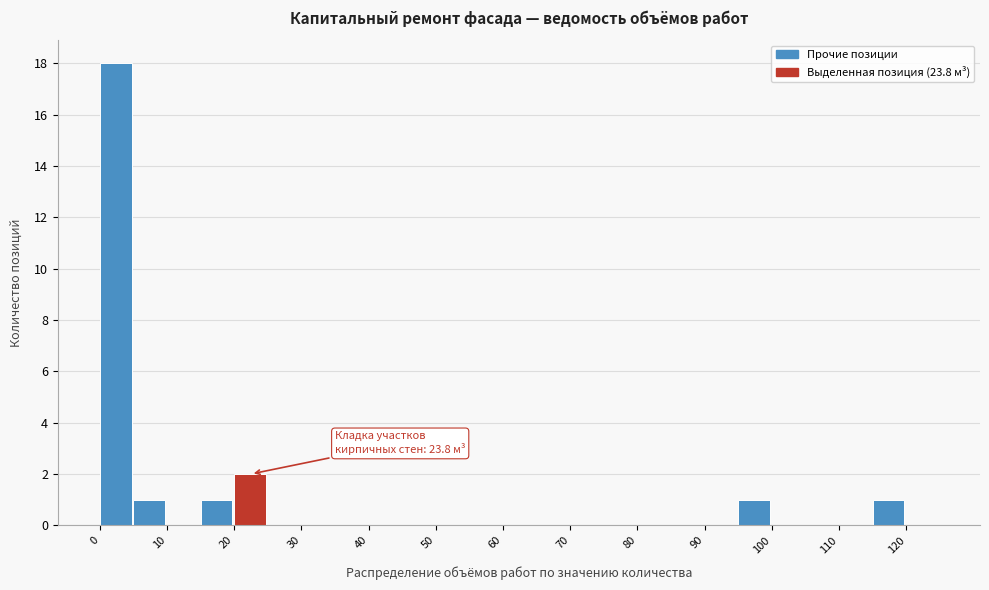

Over which range of the x-axis is the bar tallest?

0 to 5